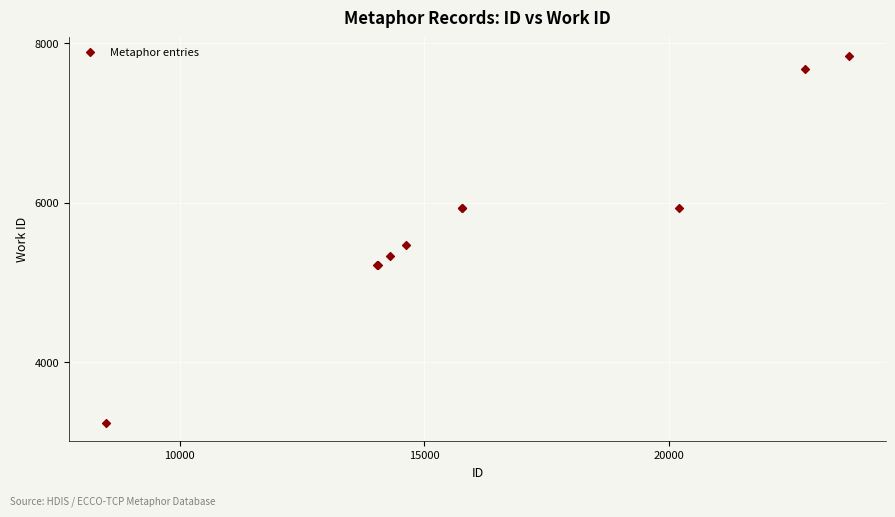

What Y value in the scatter plot is closest to 5542?

5473